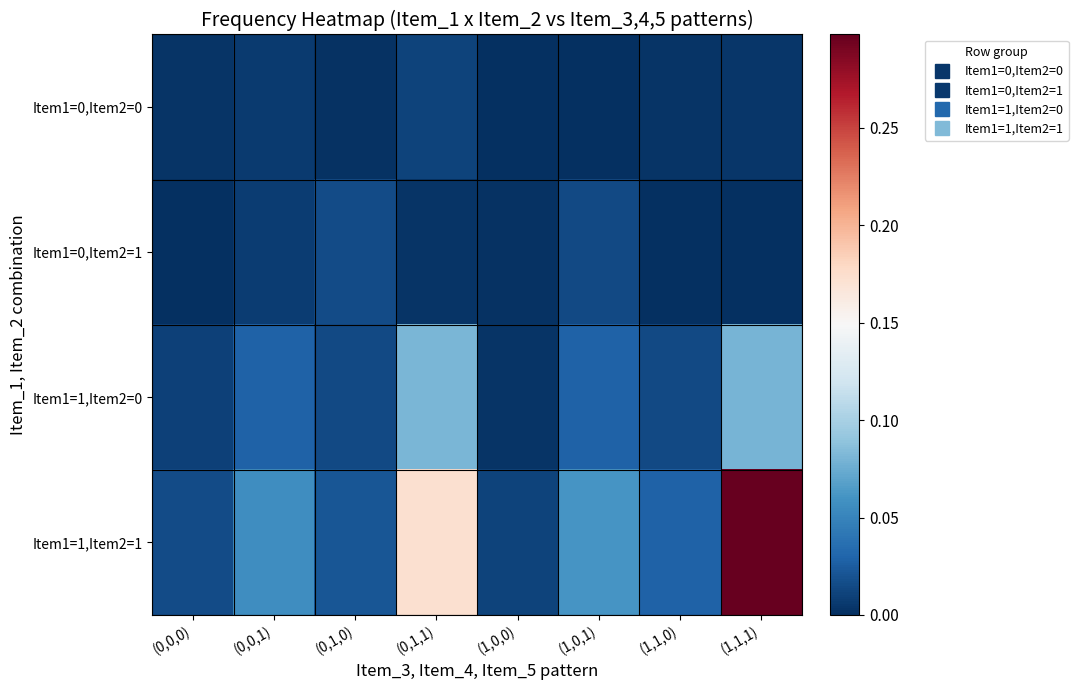

Reading left to right, list all the values displayed in this chart.

Item1=0,Item2=0: (0,0,0)=0.0	(0,0,1)=0.0	(0,1,0)=0.0	(0,1,1)=0.0	(1,0,0)=0.0	(1,0,1)=0.0	(1,1,0)=0.0	(1,1,1)=0.0
Item1=0,Item2=1: (0,0,0)=0.0	(0,0,1)=0.0	(0,1,0)=0.0	(0,1,1)=0.0	(1,0,0)=0.0	(1,0,1)=0.0	(1,1,0)=0.0	(1,1,1)=0.0
Item1=1,Item2=0: (0,0,0)=0.0	(0,0,1)=0.0	(0,1,0)=0.0	(0,1,1)=0.1	(1,0,0)=0.0	(1,0,1)=0.0	(1,1,0)=0.0	(1,1,1)=0.1
Item1=1,Item2=1: (0,0,0)=0.0	(0,0,1)=0.1	(0,1,0)=0.0	(0,1,1)=0.2	(1,0,0)=0.0	(1,0,1)=0.1	(1,1,0)=0.0	(1,1,1)=0.3